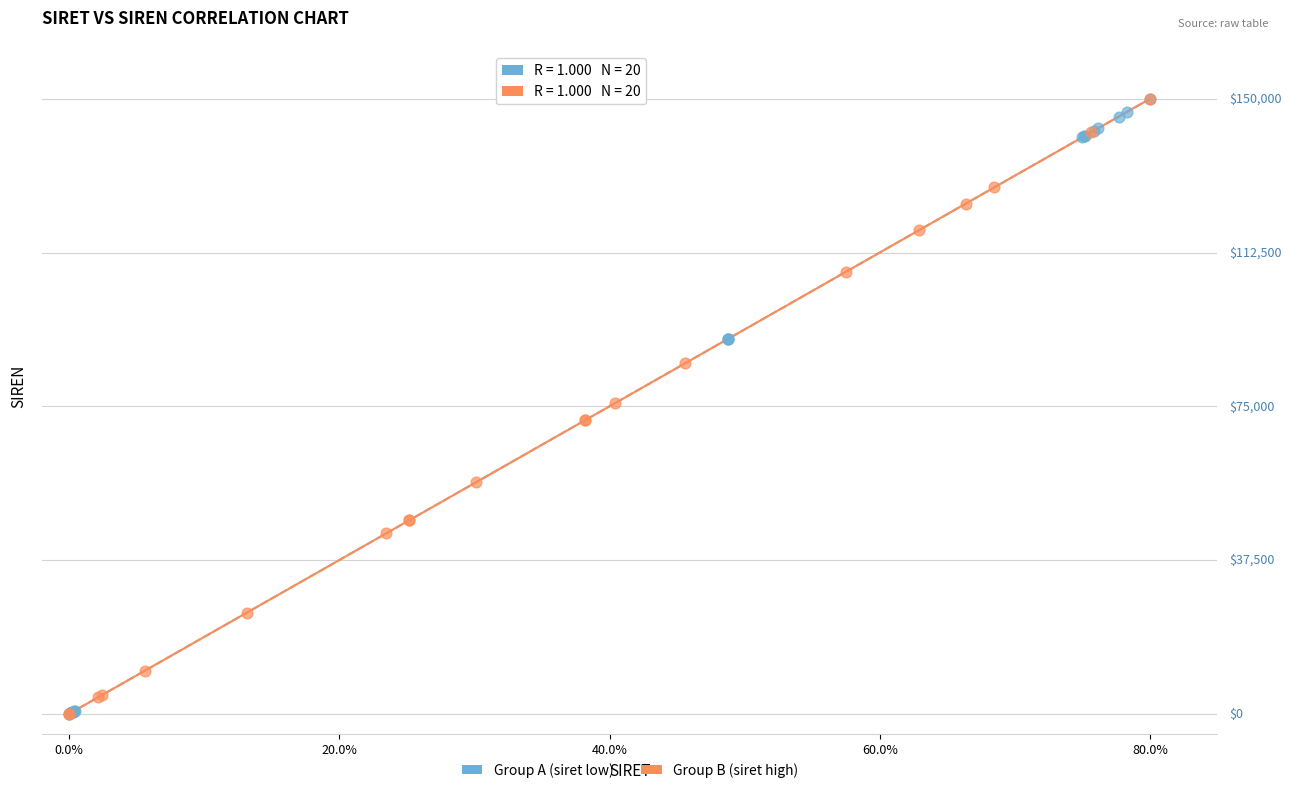

What are all the series names shown in the legend?

Group A (siret low), Group B (siret high)